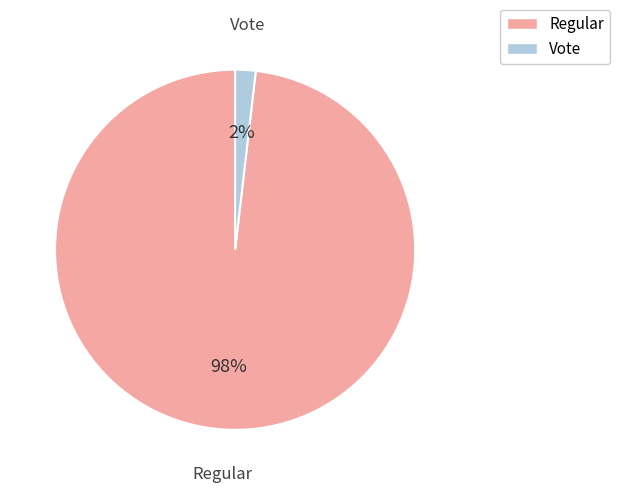

Is it true that Regular is 98% of the pie?

True